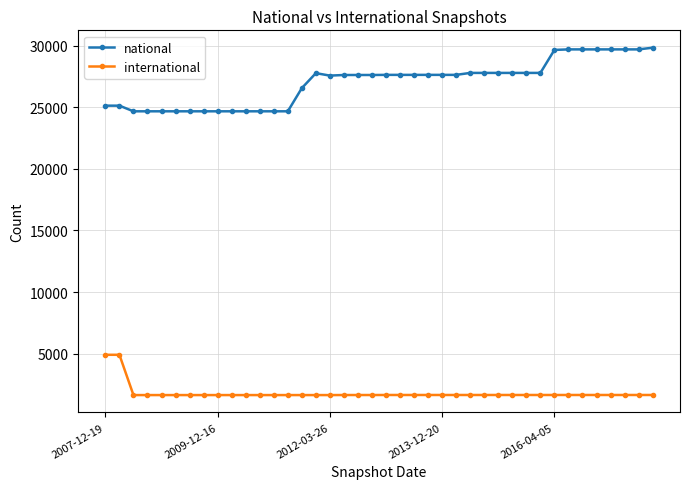

True or false: national and international cross at least once.

False